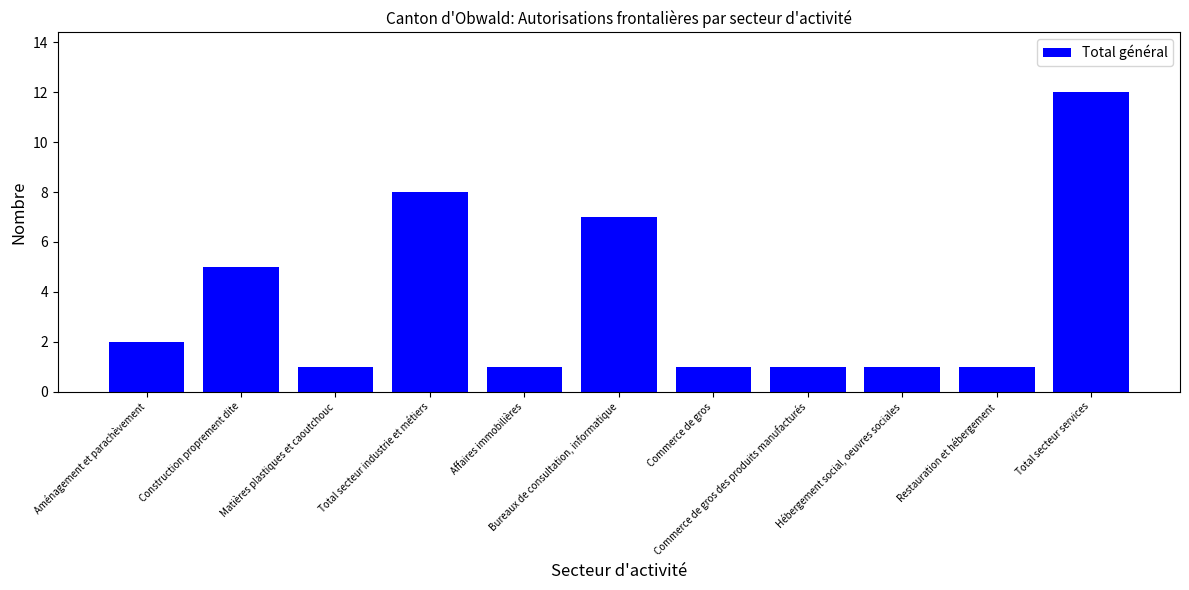

How many bars are there in total?

11